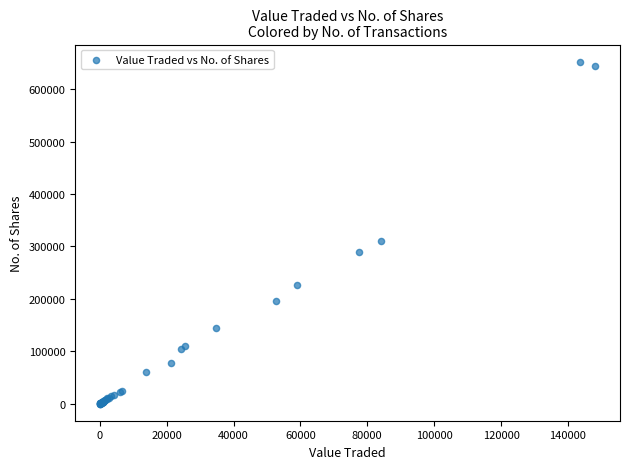

What Y value in the scatter plot is closest to 326417?

311198